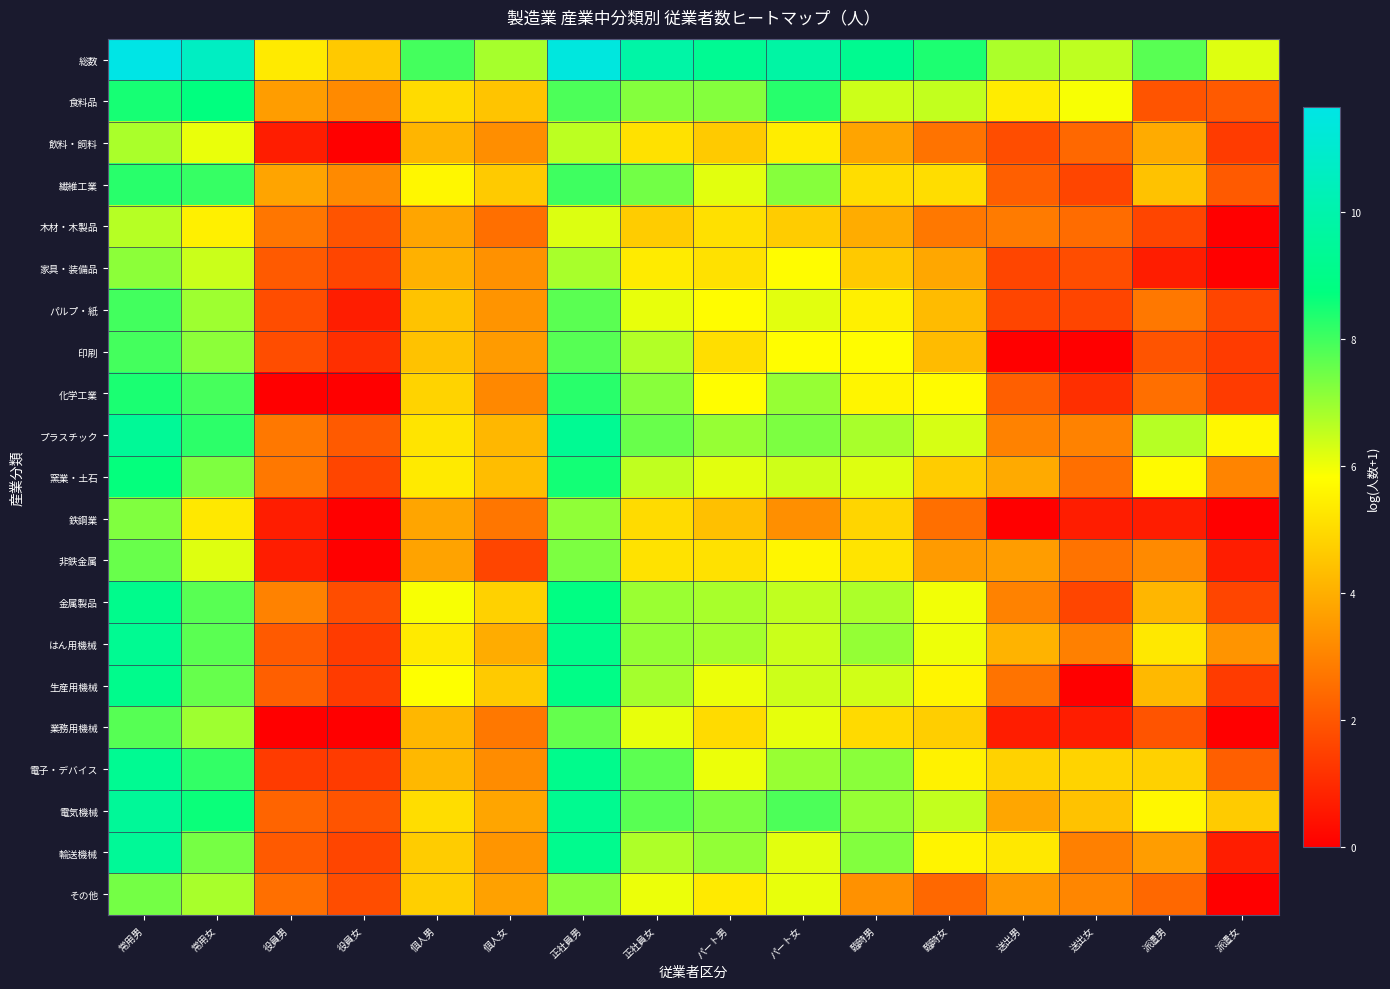

Reading right to left, transcribe all the data shown in this chart.

総数: 派遣女=6.2	派遣男=7.7	送出女=6.6	送出男=6.8	臨時女=8.4	臨時男=9.2	パート女=9.8	パート男=9.3	正社員女=9.8	正社員男=11.4	個人女=6.8	個人男=7.9	役員女=4.6	役員男=5.4	常用女=10.6	常用男=11.6
食料品: 派遣女=2.1	派遣男=1.9	送出女=5.9	送出男=5.4	臨時女=6.5	臨時男=6.4	パート女=8.3	パート男=7.2	正社員女=7.2	正社員男=7.9	個人女=4.5	個人男=5.0	役員女=3.2	役員男=3.6	常用女=8.7	常用男=8.5
飲料・飼料: 派遣女=1.4	派遣男=3.9	送出女=2.4	送出男=1.8	臨時女=2.6	臨時男=3.8	パート女=5.4	パート男=4.6	正社員女=5.1	正社員男=6.6	個人女=3.3	個人男=4.1	役員女=0.0	役員男=0.7	常用女=6.1	常用男=6.8
繊維工業: 派遣女=2.1	派遣男=4.5	送出女=1.6	送出男=2.2	臨時女=5.0	臨時男=5.1	パート女=7.2	パート男=6.1	正社員女=7.4	正社員男=8.0	個人女=4.6	個人男=5.6	役員女=3.2	役員男=3.8	常用女=8.1	常用男=8.3
木材・木製品: 派遣女=0.0	派遣男=1.6	送出女=2.5	送出男=2.8	臨時女=2.8	臨時男=4.0	パート女=4.7	パート男=5.1	正社員女=4.7	正社員男=6.2	個人女=2.6	個人男=3.8	役員女=1.9	役員男=2.7	常用女=5.5	常用男=6.6
家具・装備品: 派遣女=0.0	派遣男=0.7	送出女=1.8	送出男=1.6	臨時女=3.8	臨時男=4.6	パート女=5.8	パート男=5.2	正社員女=5.4	正社員男=6.8	個人女=3.3	個人男=4.1	役員女=1.6	役員男=2.1	常用女=6.4	常用男=7.1
パルプ・紙: 派遣女=1.6	派遣男=2.8	送出女=1.6	送出男=1.6	臨時女=4.3	臨時男=5.5	パート女=6.2	パート男=5.8	正社員女=6.1	正社員男=7.7	個人女=3.4	個人男=4.5	役員女=0.7	役員男=1.8	常用女=6.9	常用男=8.0
印刷: 派遣女=1.4	派遣男=1.9	送出女=0.0	送出男=0.0	臨時女=4.3	臨時男=5.8	パート女=5.8	パート男=5.1	正社員女=6.7	正社員男=7.7	個人女=3.6	個人男=4.5	役員女=1.1	役員男=1.8	常用女=7.1	常用男=8.0
化学工業: 派遣女=1.4	派遣男=2.6	送出女=1.1	送出男=2.2	臨時女=5.7	臨時男=5.6	パート女=7.0	パート男=5.8	正社員女=7.2	正社員男=8.3	個人女=3.1	個人男=4.8	役員女=0.0	役員男=0.0	常用女=7.9	常用男=8.4
プラスチック: 派遣女=5.7	派遣男=6.7	送出女=3.0	送出男=3.0	臨時女=6.3	臨時男=6.8	パート女=7.3	パート男=7.0	正社員女=7.5	正社員男=9.3	個人女=4.2	個人男=5.2	役員女=2.1	役員男=2.8	常用女=8.2	常用男=9.4
窯業・土石: 派遣女=3.0	派遣男=5.7	送出女=2.6	送出男=3.9	臨時女=4.7	臨時男=6.2	パート女=6.4	パート男=6.1	正社員女=6.5	正社員男=8.5	個人女=4.3	個人男=5.3	役員女=1.6	役員男=2.8	常用女=7.3	常用男=8.7
鉄鋼業: 派遣女=0.0	派遣男=0.7	送出女=0.7	送出男=0.0	臨時女=2.6	臨時男=4.9	パート女=3.3	パート男=4.4	正社員女=5.0	正社員男=7.1	個人女=2.7	個人男=3.8	役員女=0.0	役員男=0.7	常用女=5.3	常用男=7.3
非鉄金属: 派遣女=0.7	派遣男=3.2	送出女=2.6	送出男=3.6	臨時女=3.6	臨時男=5.2	パート女=5.6	パート男=5.2	正社員女=5.2	正社員男=7.3	個人女=1.6	個人男=3.7	役員女=0.0	役員男=0.7	常用女=6.2	常用男=7.5
金属製品: 派遣女=1.6	派遣男=4.2	送出女=1.6	送出男=3.0	臨時女=6.0	臨時男=6.8	パート女=6.5	パート男=6.8	正社員女=7.0	正社員男=8.8	個人女=4.8	個人男=5.9	役員女=1.8	役員男=3.0	常用女=7.7	常用男=9.1
はん用機械: 派遣女=3.4	派遣男=5.3	送出女=2.9	送出男=4.1	臨時女=6.0	臨時男=7.1	パート女=6.4	パート男=6.8	正社員女=7.0	正社員男=9.1	個人女=4.0	個人男=5.4	役員女=1.4	役員男=2.1	常用女=7.7	常用男=9.3
生産用機械: 派遣女=1.4	派遣男=4.2	送出女=0.0	送出男=2.6	臨時女=5.6	臨時男=6.3	パート女=6.4	パート男=6.0	正社員女=6.9	正社員男=8.9	個人女=4.6	個人男=5.8	役員女=1.4	役員男=2.2	常用女=7.6	常用男=9.1
業務用機械: 派遣女=0.0	派遣男=1.9	送出女=0.7	送出男=0.7	臨時女=4.7	臨時男=5.0	パート女=6.1	パート男=5.0	正社員女=6.1	正社員男=7.6	個人女=2.8	個人男=4.2	役員女=0.0	役員男=0.0	常用女=6.9	常用男=7.8
電子・デバイス: 派遣女=2.2	派遣男=4.8	送出女=4.8	送出男=4.8	臨時女=5.5	臨時男=7.1	パート女=7.0	パート男=6.0	正社員女=7.7	正社員男=9.1	個人女=3.2	個人男=4.2	役員女=1.4	役員男=1.4	常用女=8.2	常用男=9.3
電気機械: 派遣女=4.6	派遣男=5.7	送出女=4.4	送出男=3.8	臨時女=6.5	臨時男=7.0	パート女=7.9	パート男=7.3	正社員女=7.7	正社員男=9.2	個人女=3.8	個人男=5.1	役員女=1.9	役員男=2.3	常用女=8.6	常用男=9.4
輸送機械: 派遣女=0.7	派遣男=3.6	送出女=2.9	送出男=5.3	臨時女=5.6	臨時男=7.2	パート女=6.2	パート男=7.1	正社員女=6.7	正社員男=9.2	個人女=3.4	個人男=4.7	役員女=1.6	役員男=2.1	常用女=7.4	常用男=9.4
その他: 派遣女=0.0	派遣男=2.4	送出女=3.1	送出男=3.5	臨時女=2.4	臨時男=3.3	パート女=6.1	パート男=5.3	正社員女=6.0	正社員男=7.2	個人女=3.7	個人男=4.7	役員女=1.8	役員男=2.6	常用女=6.8	常用男=7.4